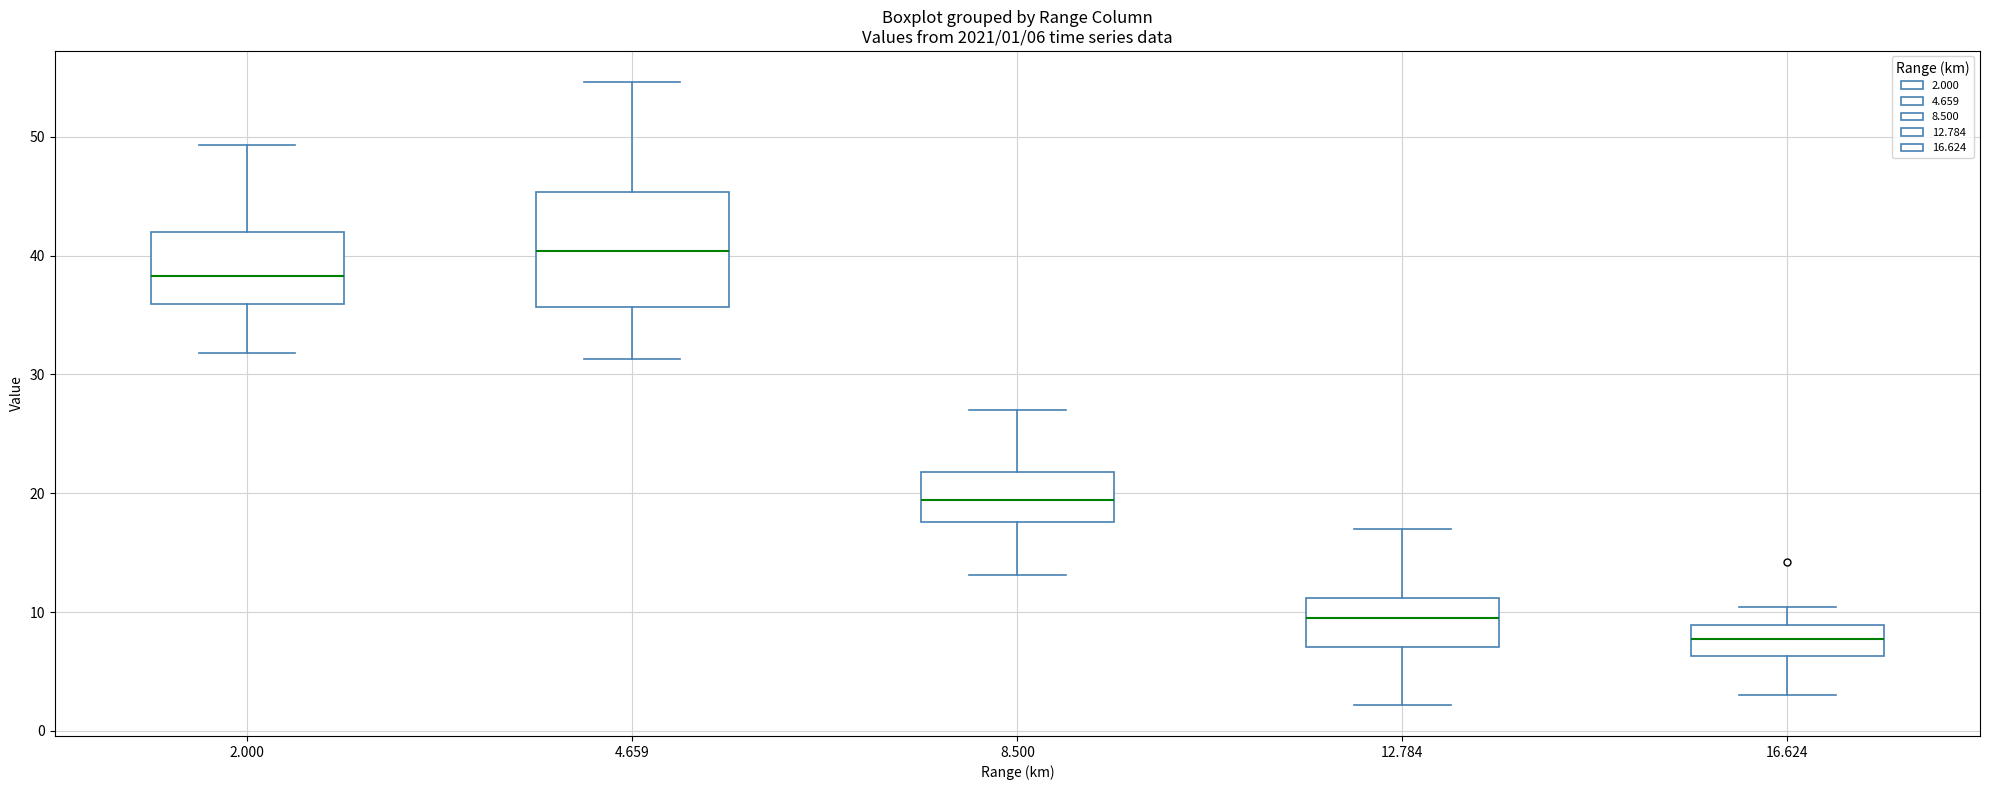

Comparing the boxes themselves (not the whiskers), which one is the tallest?

4.659